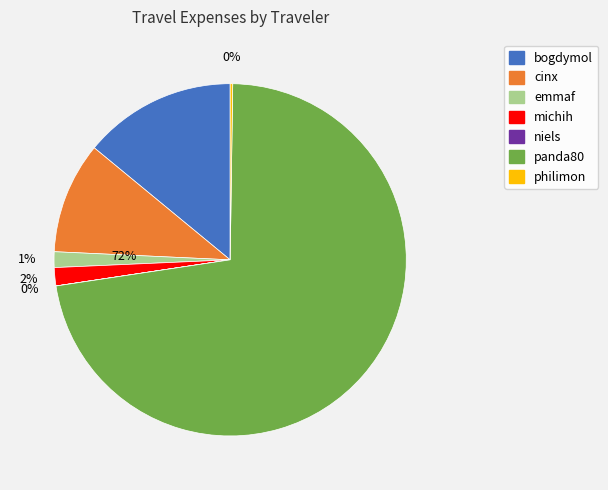

To the nearest percent, what is the average slice percentage?

14%